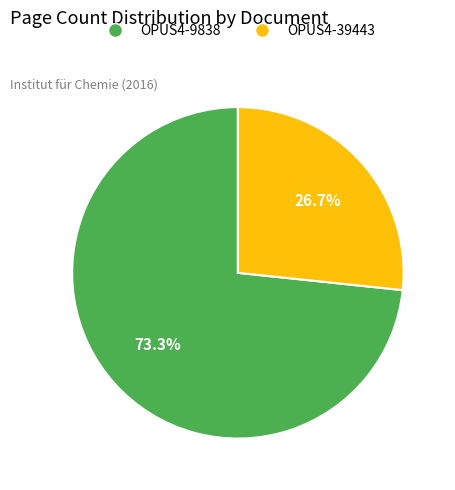

Which has a higher value, OPUS4-9838 or OPUS4-39443?

OPUS4-9838